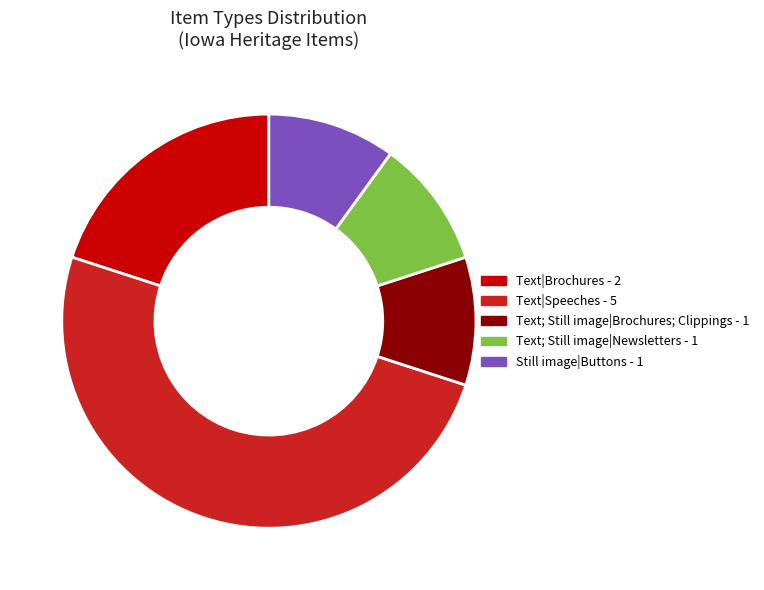

Between Still image|Buttons - 1 and Text|Brochures - 2, which is larger?

Text|Brochures - 2